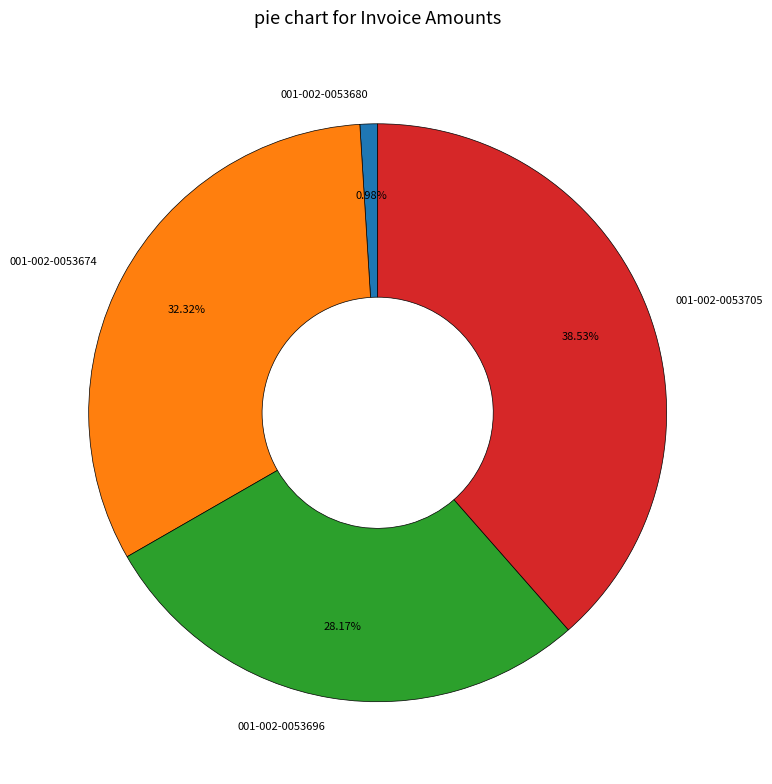

How much of the chart is everything except 001-002-0053674?

67.7%